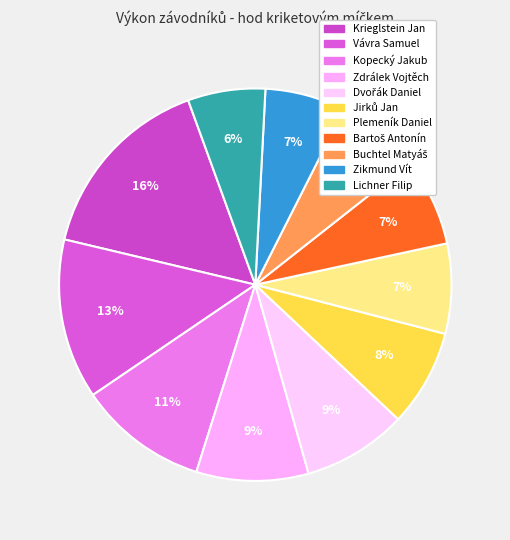

Combined, do Zikmund Vít and Plemeník Daniel account for over 50%?

No